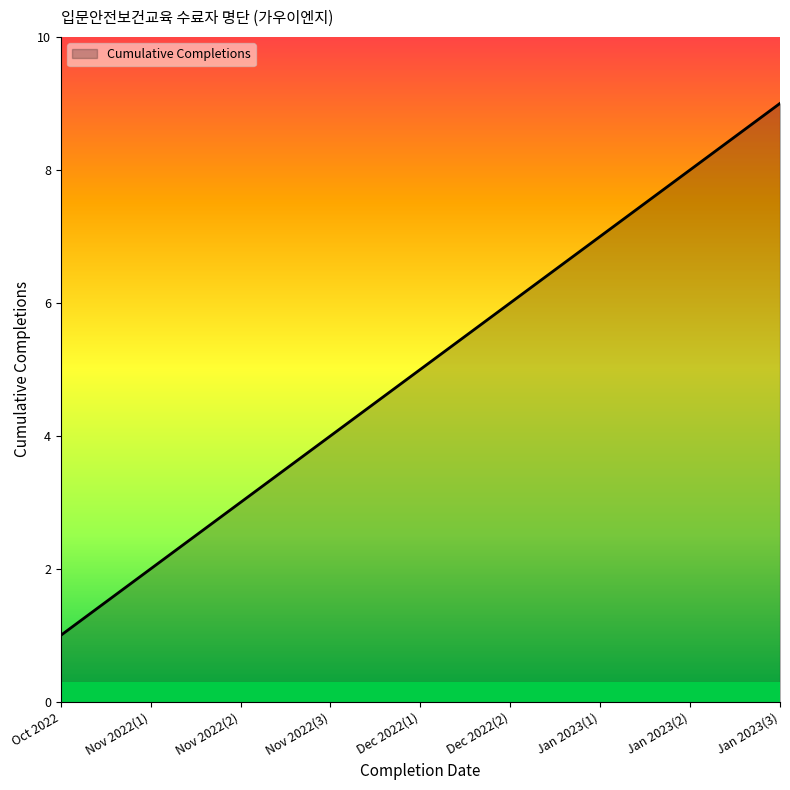

Which has a higher value, Jan 2023(1) or Dec 2022(1)?

Jan 2023(1)